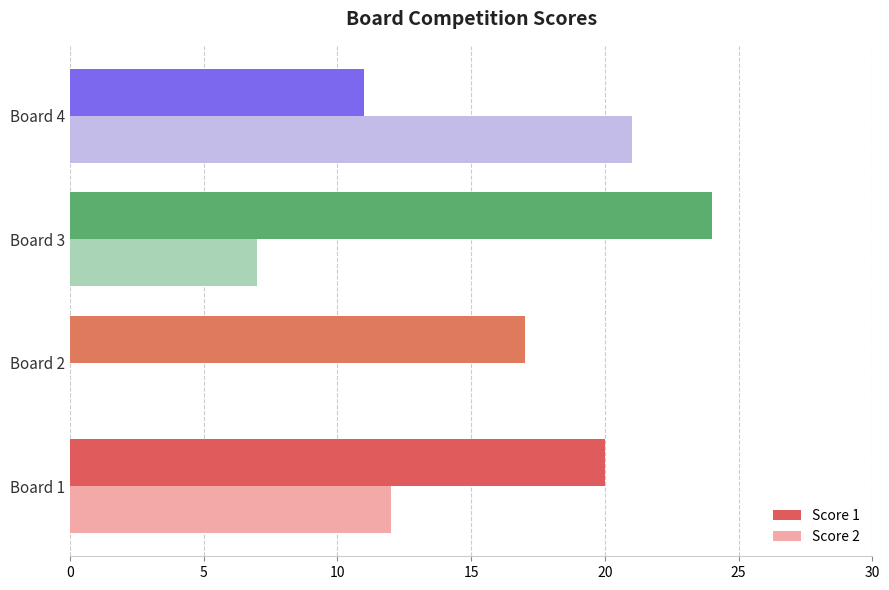

Which series has the largest range (max minus min)?

Score 2